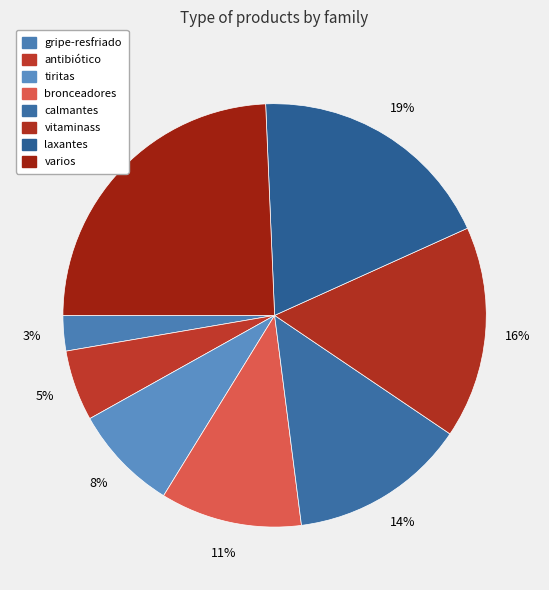

Count the number of slices in the pie.

8